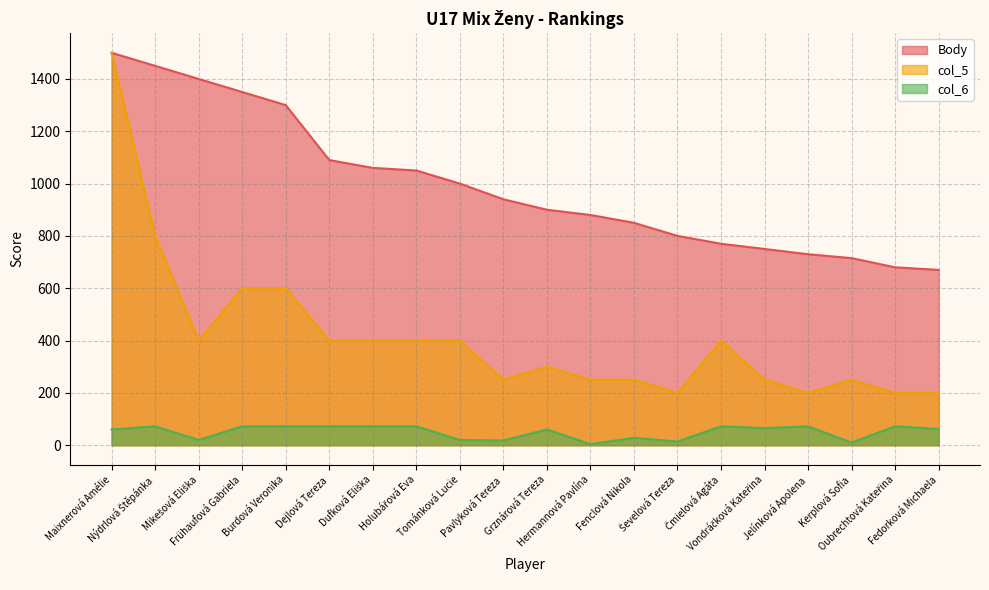

What is the difference between the second highest and minimum values in the col_5 series?

600